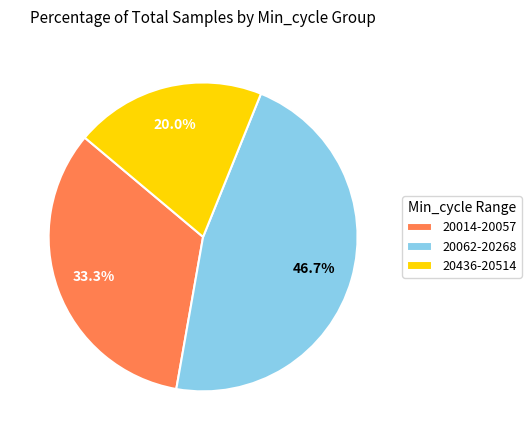

Is there a majority slice in this chart?

No